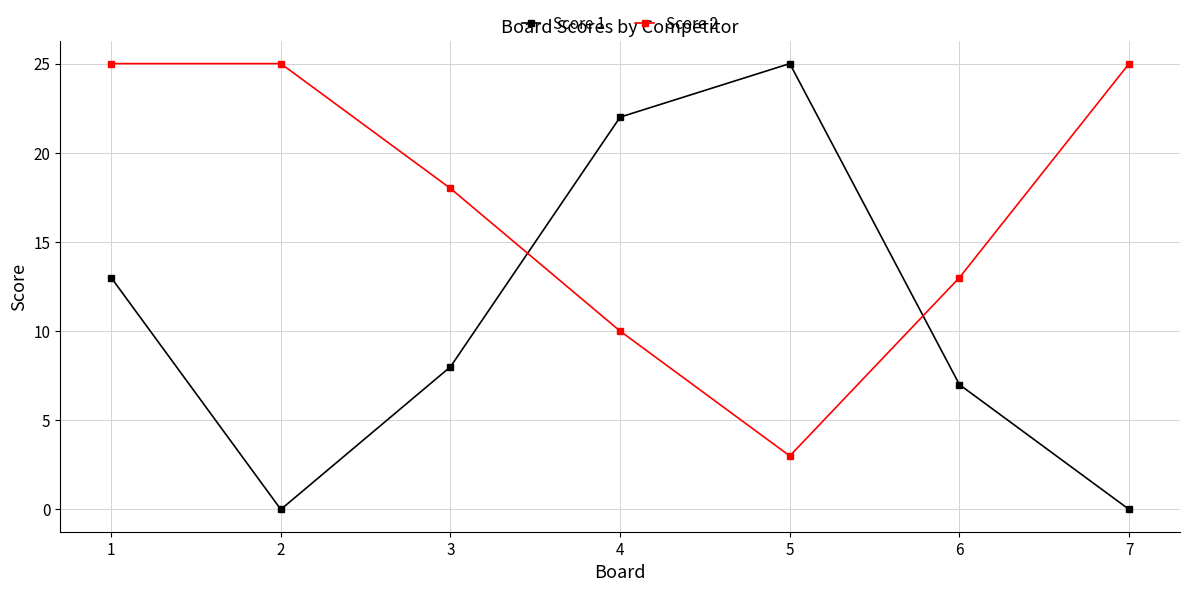

At 2, list the series in order from largest to smallest.

Score 2, Score 1